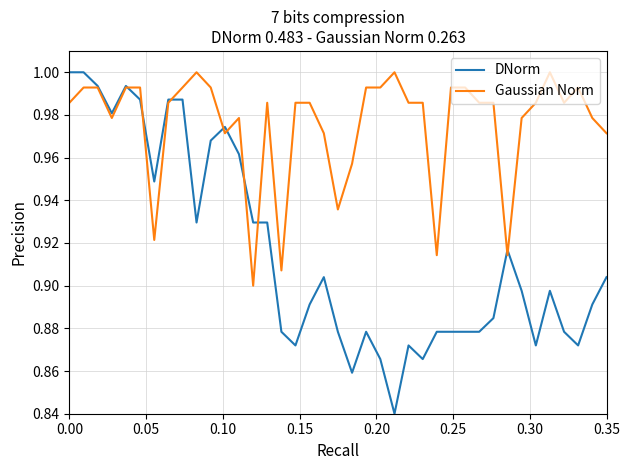

List the series in order of their overall mean, lowest first.

DNorm, Gaussian Norm